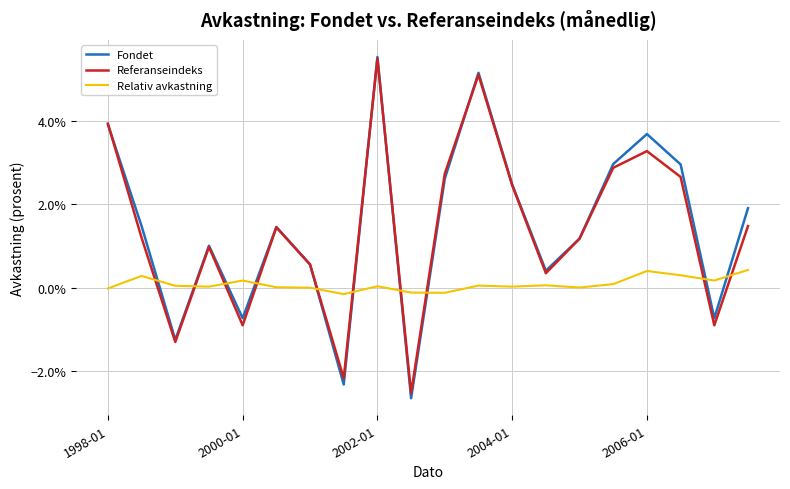

Does the chart have visible grid lines?

Yes